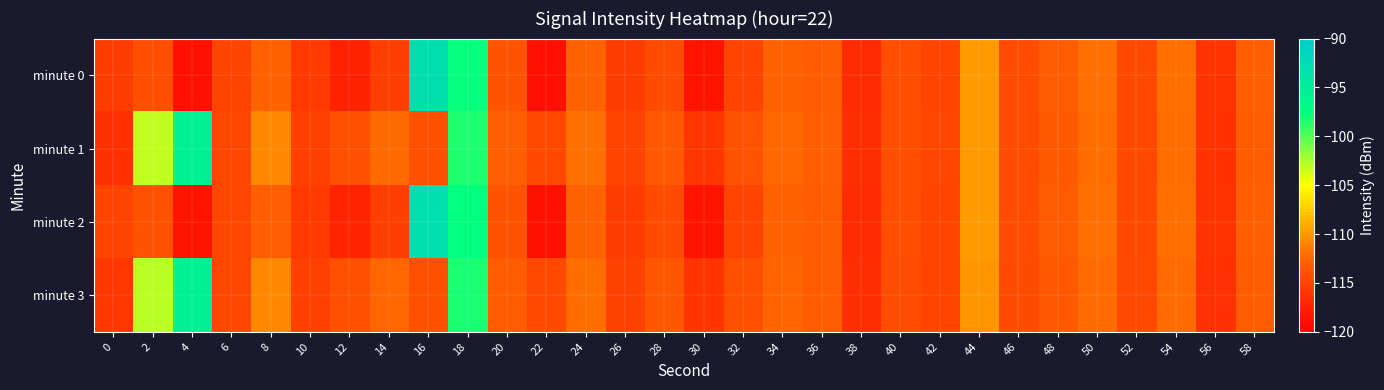

Reading left to right, what are all the values shown in this chart?

minute 0: 0=-115.5	2=-114.2	4=-118.6	6=-114.9	8=-113.0	10=-115.8	12=-117.5	14=-115.4	16=-92.8	18=-97.6	20=-113.9	22=-118.8	24=-112.8	26=-115.5	28=-114.4	30=-118.5	32=-115.0	34=-112.8	36=-113.3	38=-116.8	40=-114.2	42=-114.9	44=-109.9	46=-114.3	48=-113.3	50=-112.0	52=-114.5	54=-112.0	56=-116.1	58=-113.0
minute 1: 0=-116.4	2=-103.2	4=-95.6	6=-114.8	8=-110.8	10=-115.2	12=-114.1	14=-112.4	16=-114.1	18=-98.3	20=-113.0	22=-114.5	24=-112.0	26=-115.0	28=-113.5	30=-116.0	32=-114.0	34=-112.5	36=-113.0	38=-116.5	40=-114.2	42=-114.8	44=-110.0	46=-114.3	48=-113.4	50=-112.1	52=-114.6	54=-112.1	56=-116.2	58=-113.1
minute 2: 0=-115.0	2=-114.0	4=-118.5	6=-114.8	8=-113.0	10=-115.7	12=-117.4	14=-115.4	16=-93.0	18=-97.6	20=-113.9	22=-118.7	24=-112.8	26=-115.5	28=-114.4	30=-118.4	32=-115.0	34=-112.8	36=-113.3	38=-116.8	40=-114.2	42=-114.9	44=-109.9	46=-114.3	48=-113.3	50=-112.0	52=-114.5	54=-112.0	56=-116.1	58=-113.0
minute 3: 0=-116.0	2=-103.0	4=-95.6	6=-114.8	8=-110.8	10=-115.2	12=-114.1	14=-112.4	16=-114.1	18=-98.3	20=-113.1	22=-114.6	24=-112.1	26=-115.1	28=-113.6	30=-116.1	32=-114.1	34=-112.6	36=-113.1	38=-116.6	40=-114.3	42=-114.9	44=-110.1	46=-114.4	48=-113.5	50=-112.2	52=-114.7	54=-112.2	56=-116.3	58=-113.2